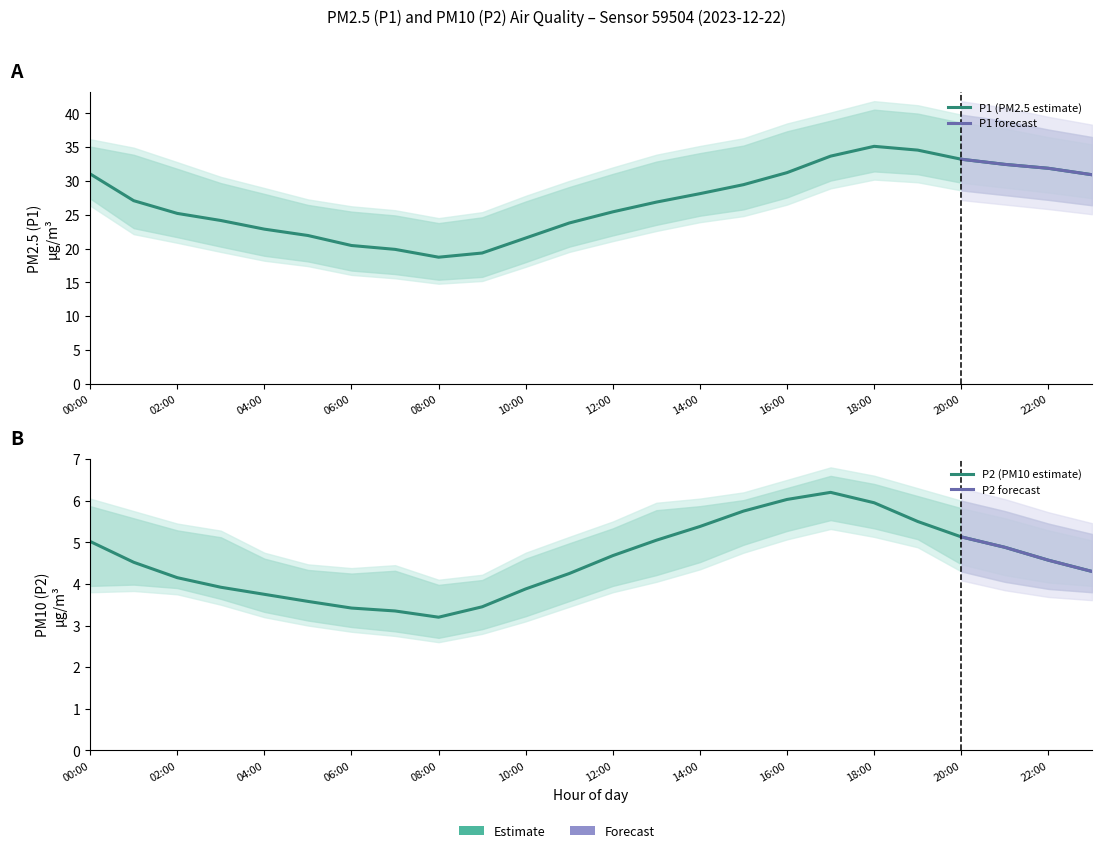

At which label is P2 closest to 4?

03:00